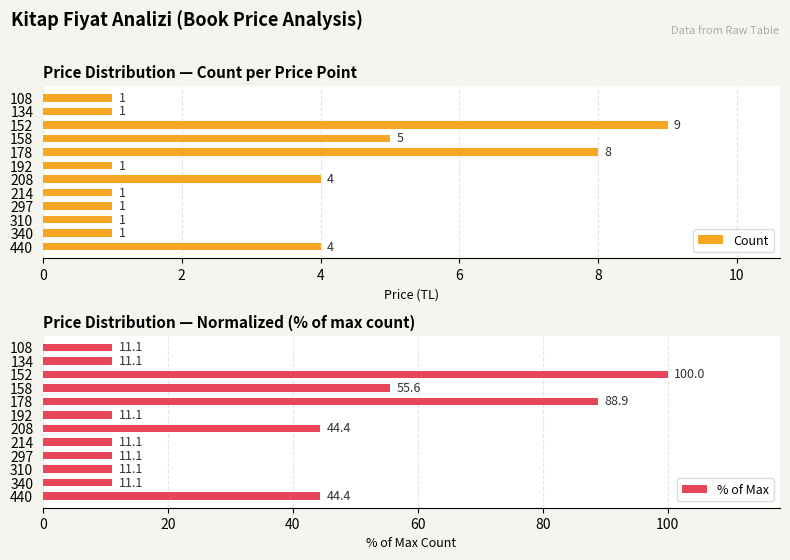

How many bars are there in total?

24